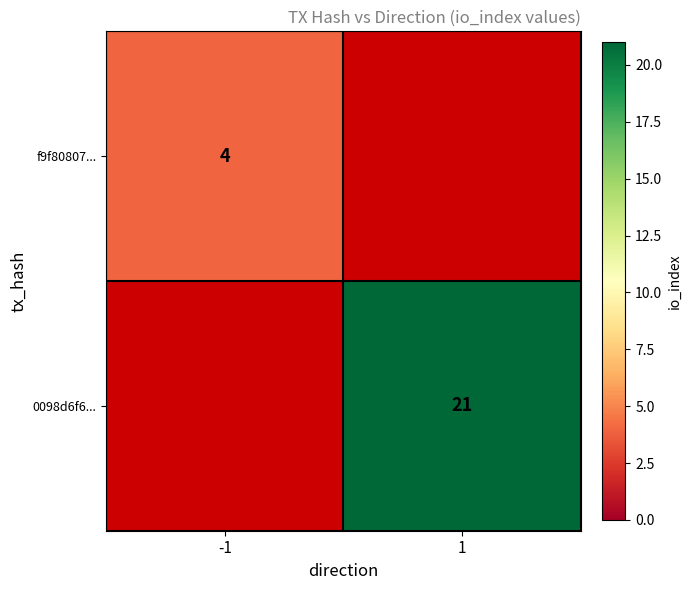

Is the value of f9f80807... at -1 greater than the value of 0098d6f6... at 1?

No